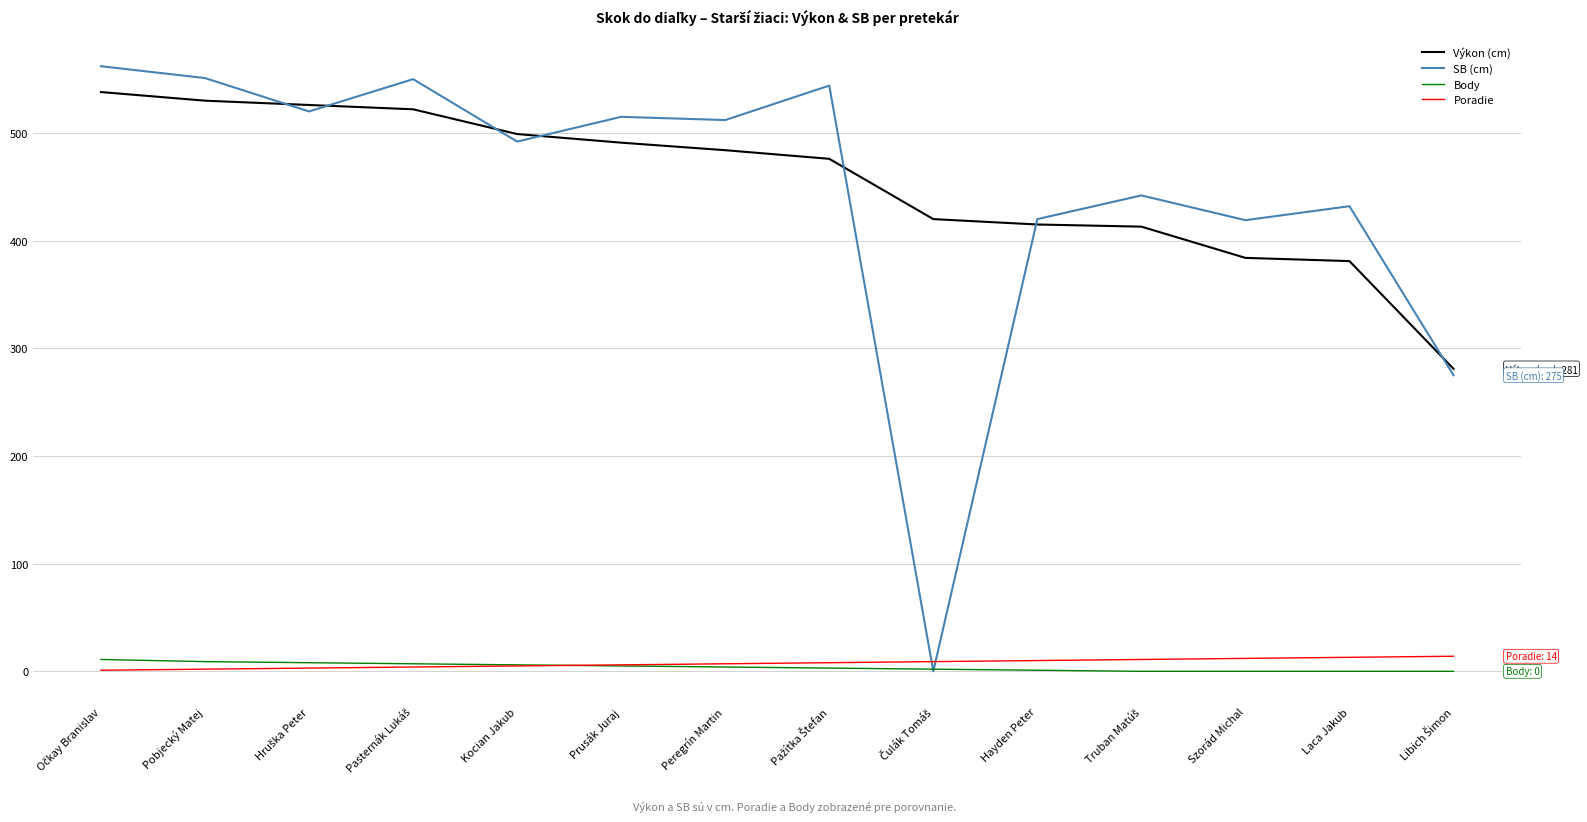

The value of SB (cm) at Szorád Michal is 584. True or false?

False